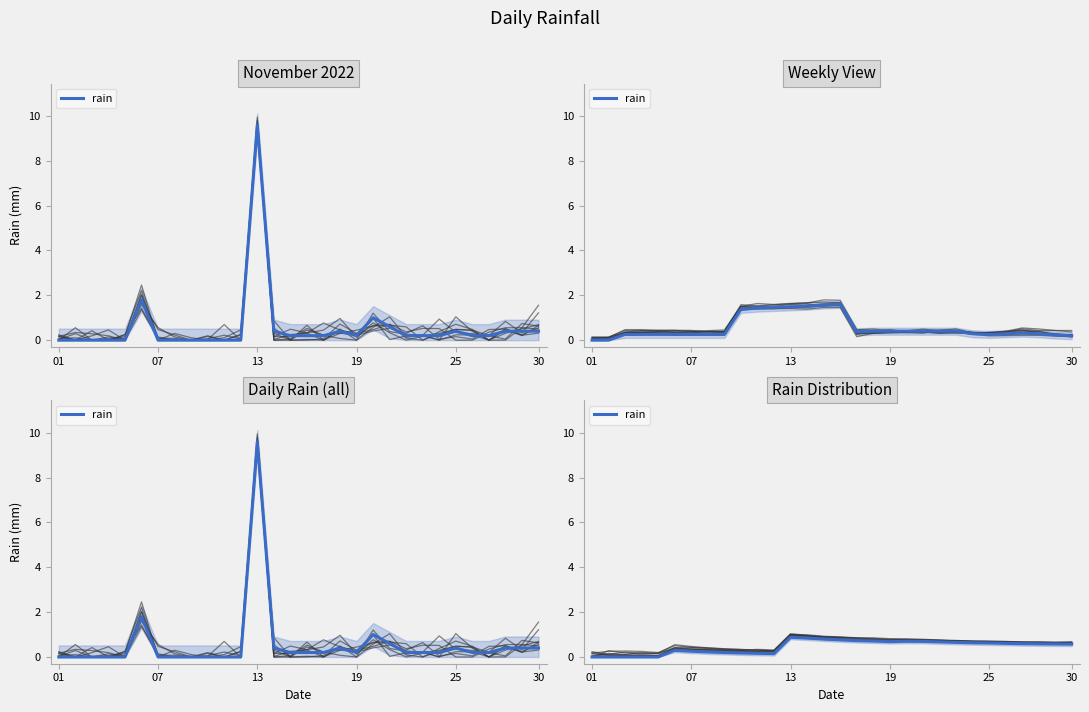

How many values are between 0 and 1?

30